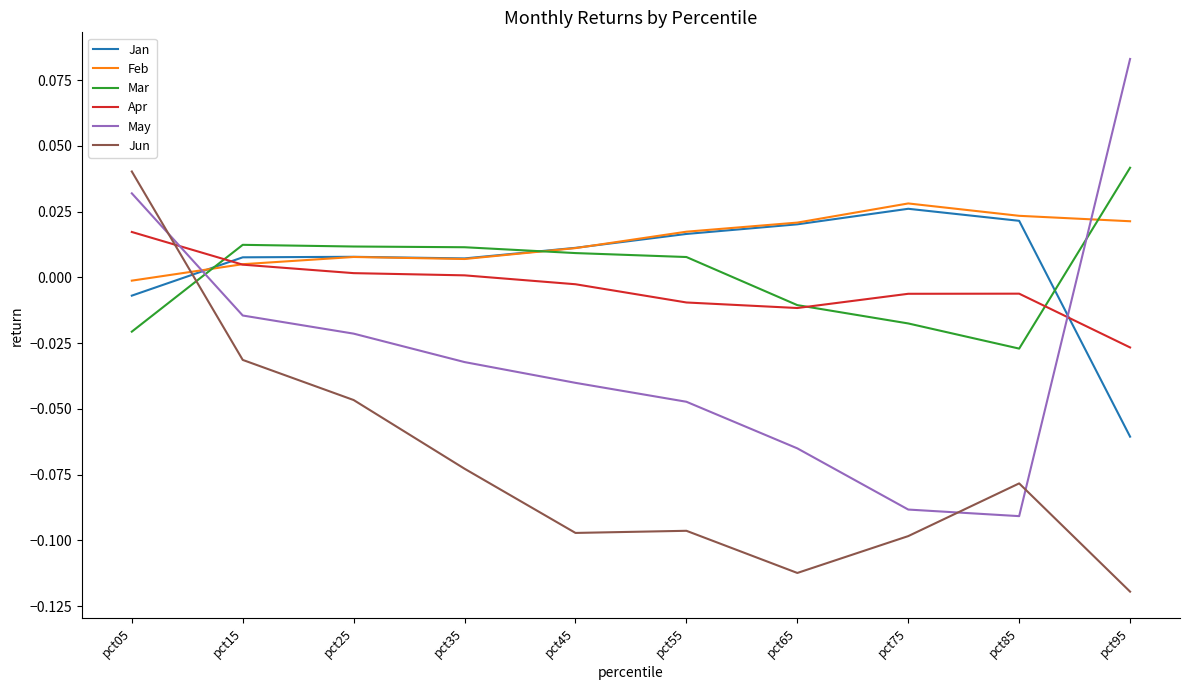

True or false: Mar and Jun intersect in this chart.

True